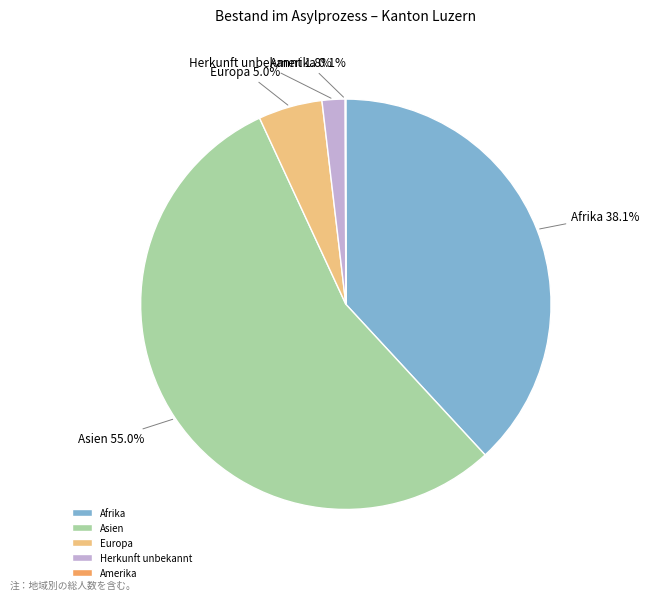

To the nearest percent, what is the difference between the largest and smallest slice percentages?

55%